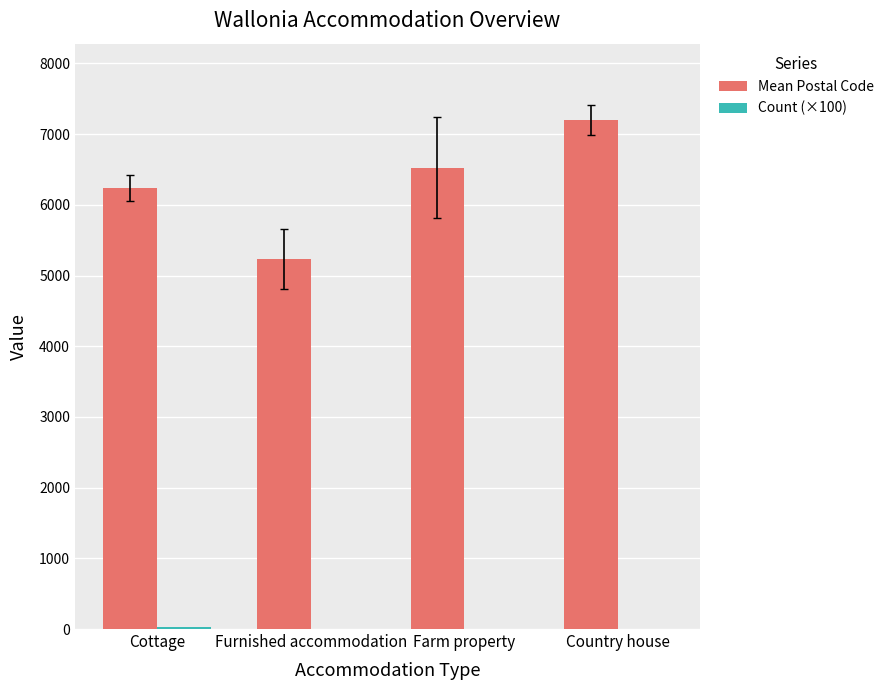

What is the total value across all series at Furnished accommodation?

5240.2